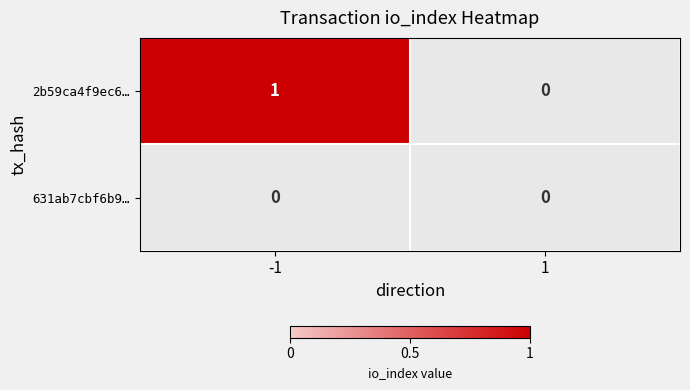

How many values in the 2b59ca4f9ec6… series are below 1?

1